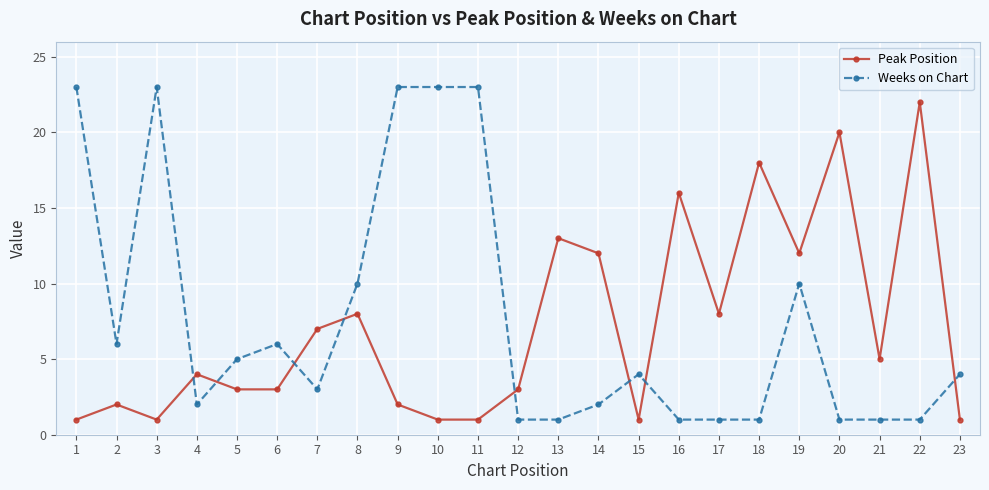

The Peak Position series shows 3 at 9. True or false?

False